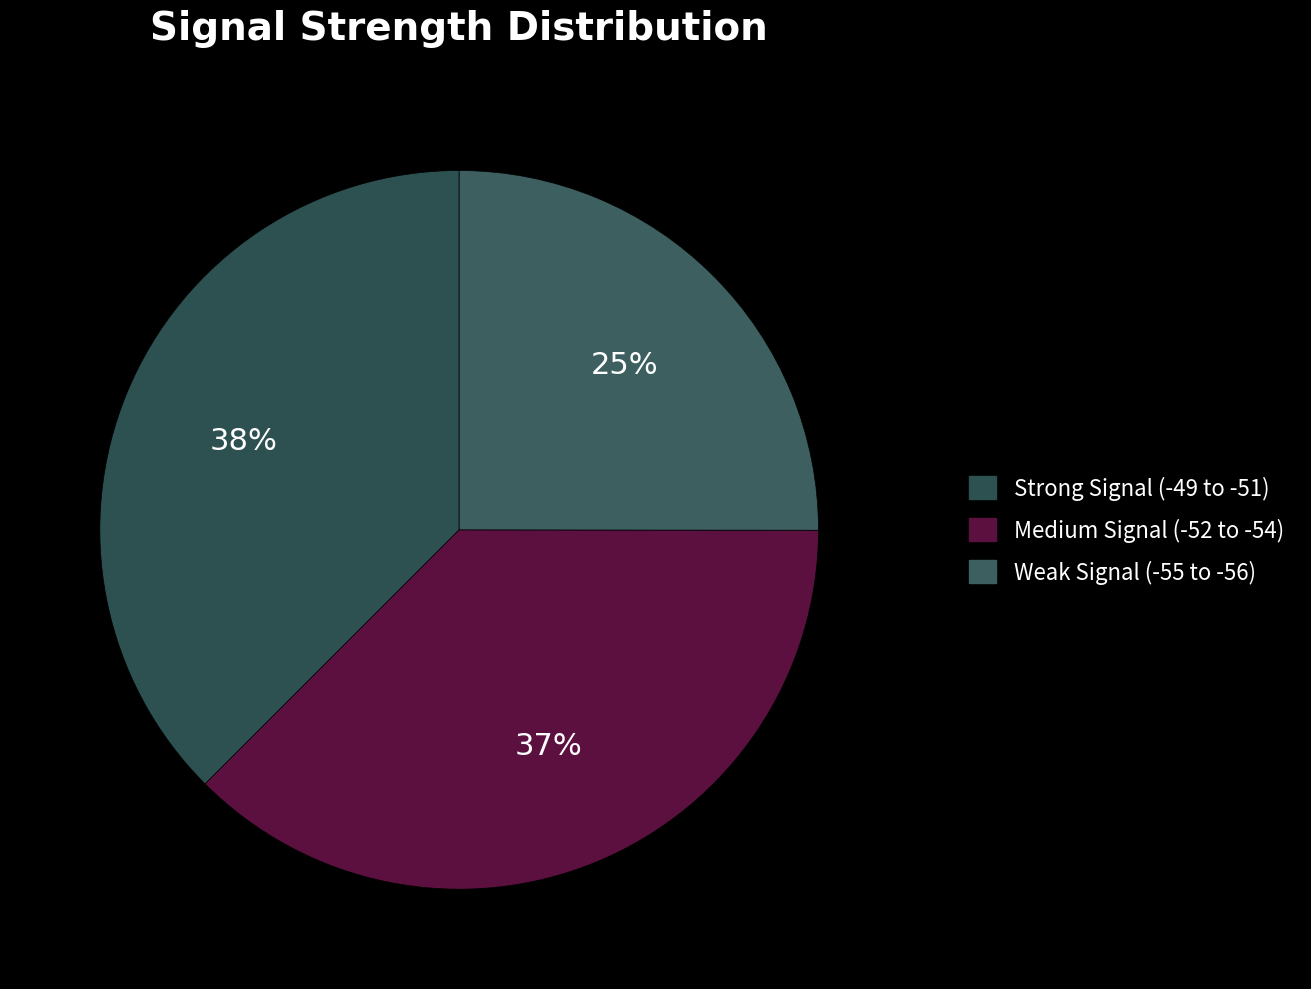

How many segments does this pie chart have?

3